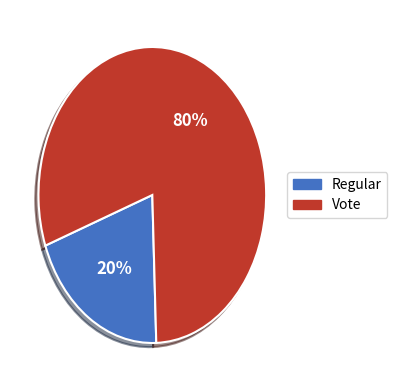

Rank the categories by value from highest to lowest.

Vote, Regular